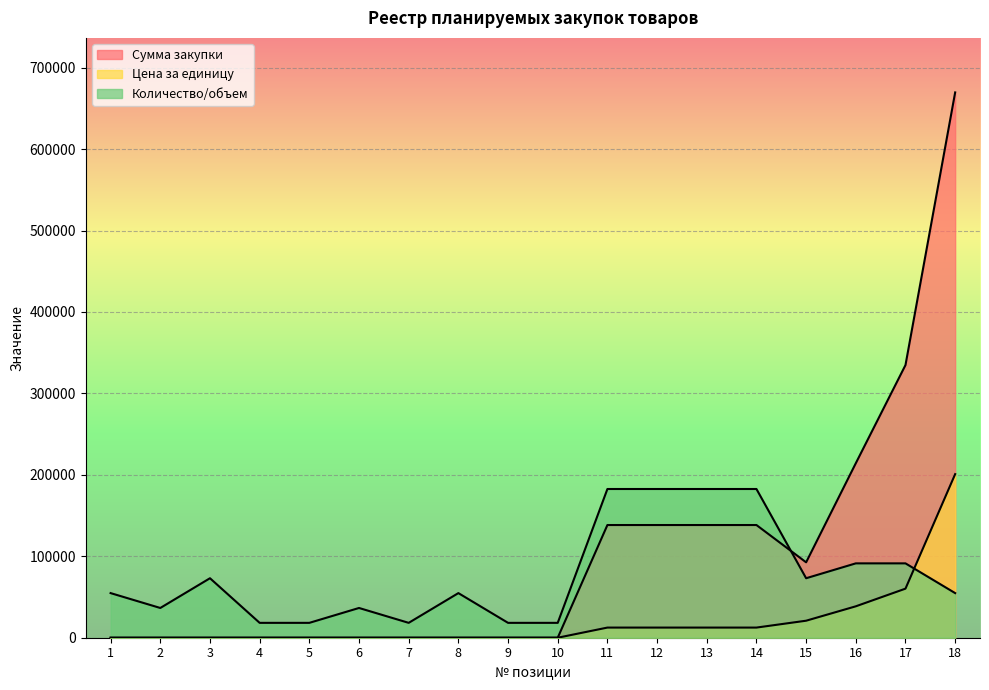

At which category is the sum across all series the highest?

18